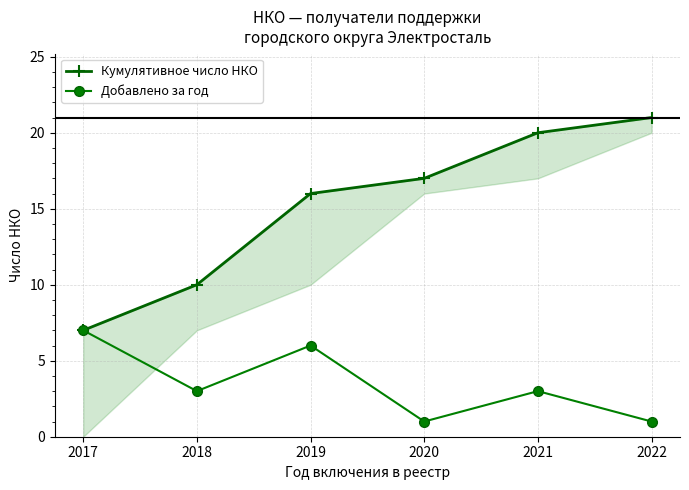

Reading left to right, list all the values displayed in this chart.

Кумулятивное число НКО: 7	10	16	17	20	21
Добавлено за год: 7	3	6	1	3	1